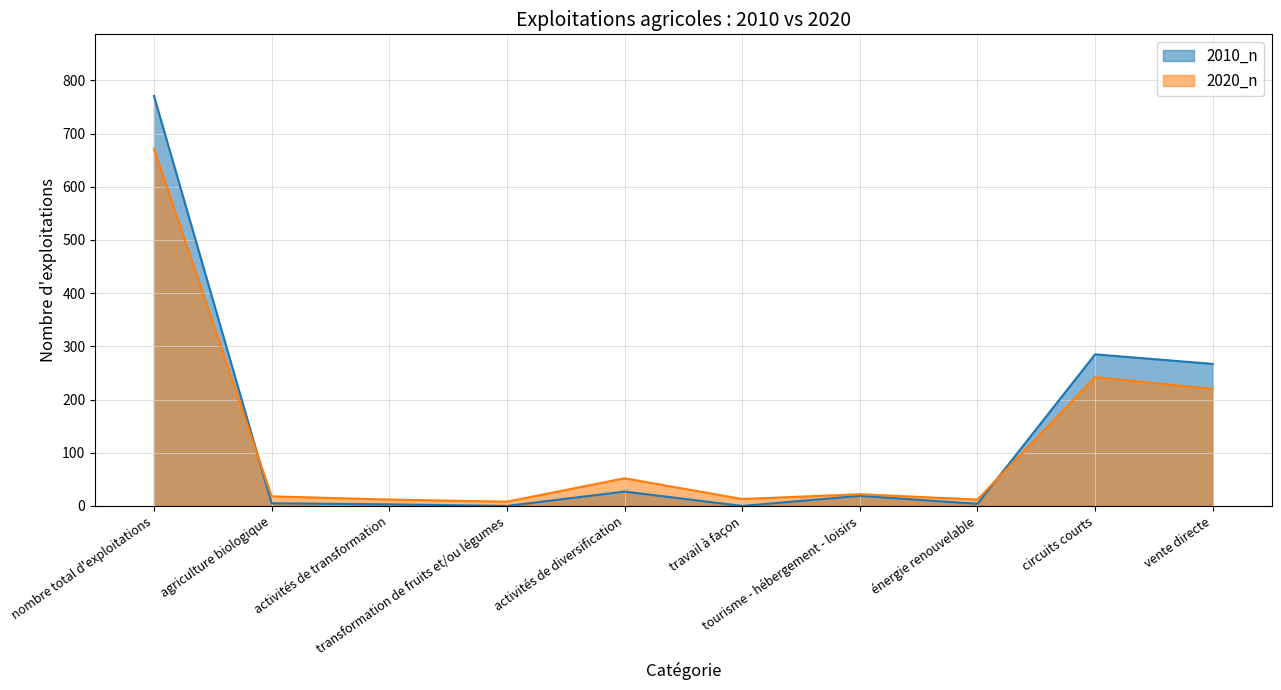

What is the average value of the 2010_n series?

138